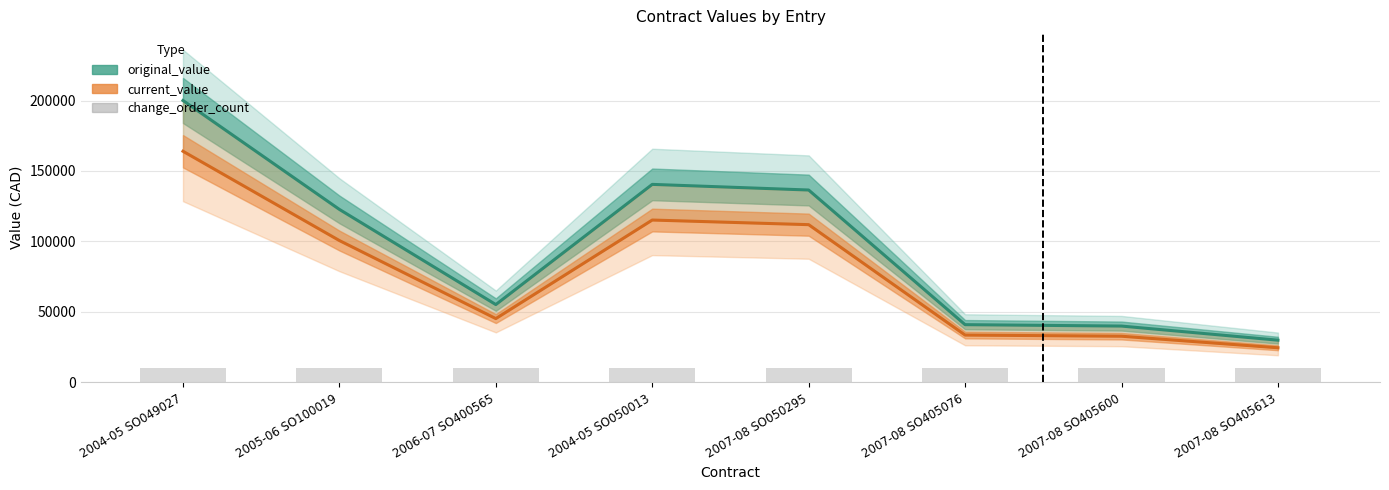

What is the label of the 2nd bar from the left?

2005-06 SO100019